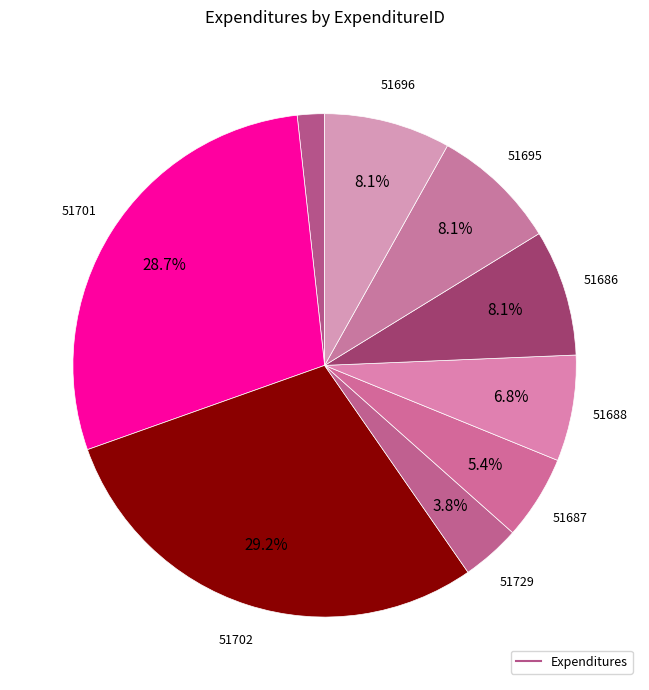

How many slices are in this pie chart?

9